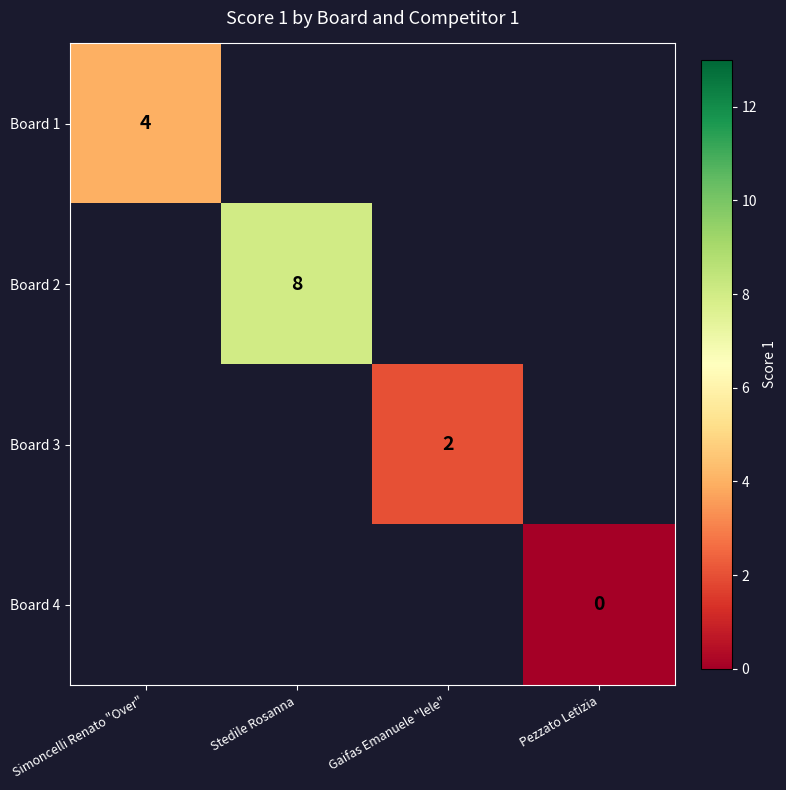

How many data points does each series have?

4